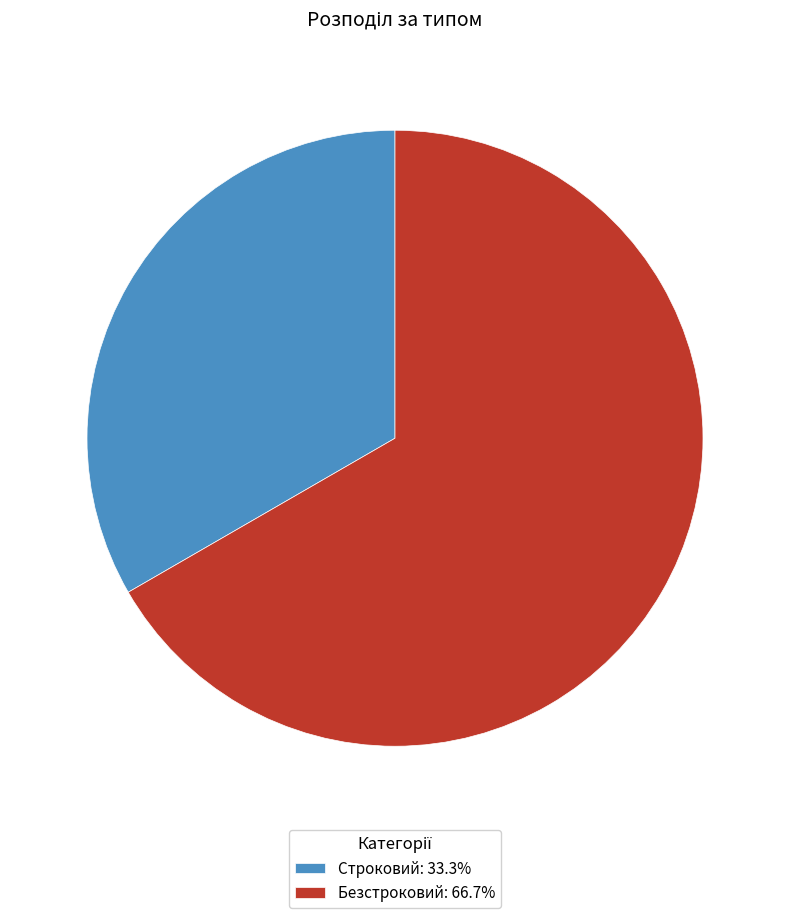

Is Строковий the majority of the pie?

No